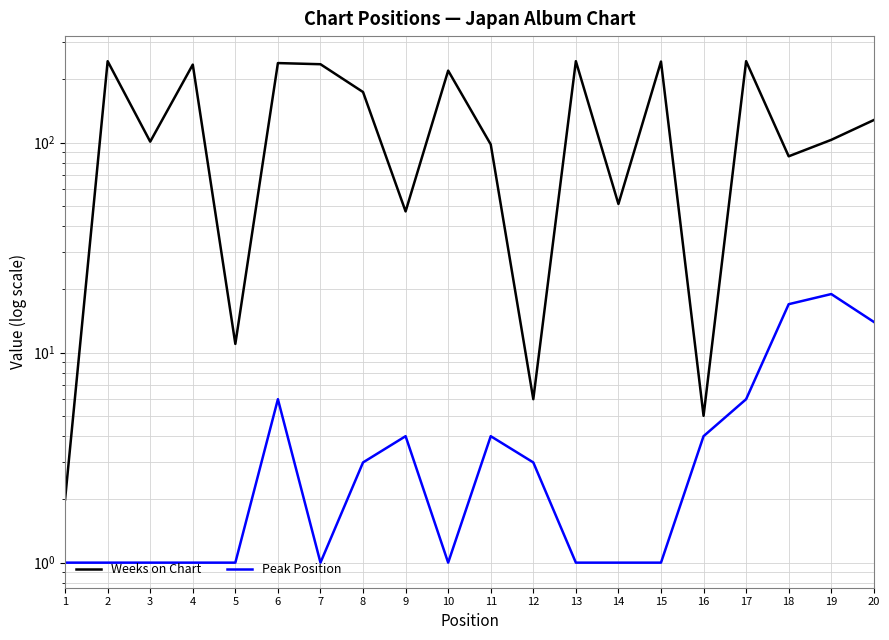

List the series in order of their overall mean, highest first.

Weeks on Chart, Peak Position